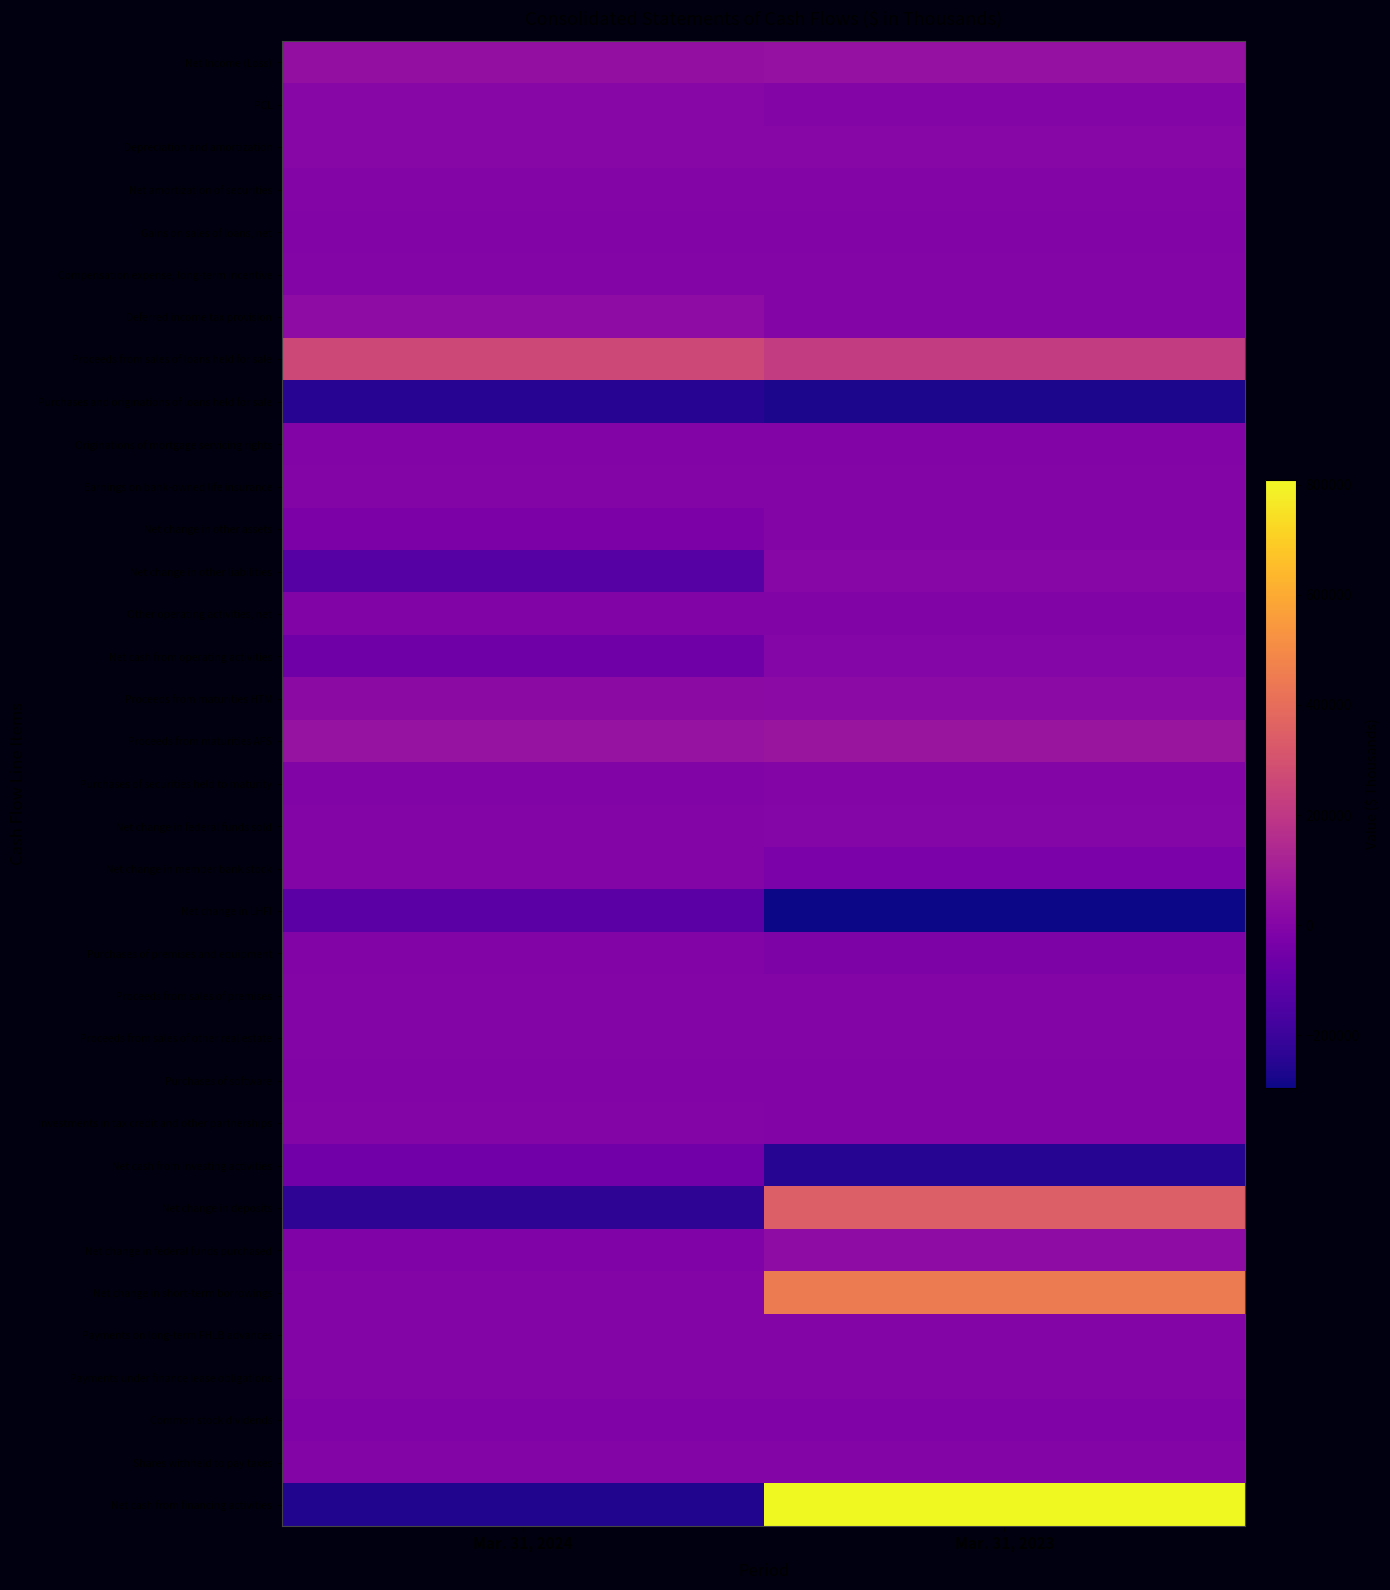

What is the difference between the highest and lowest values at Mar. 31, 2024?

523064